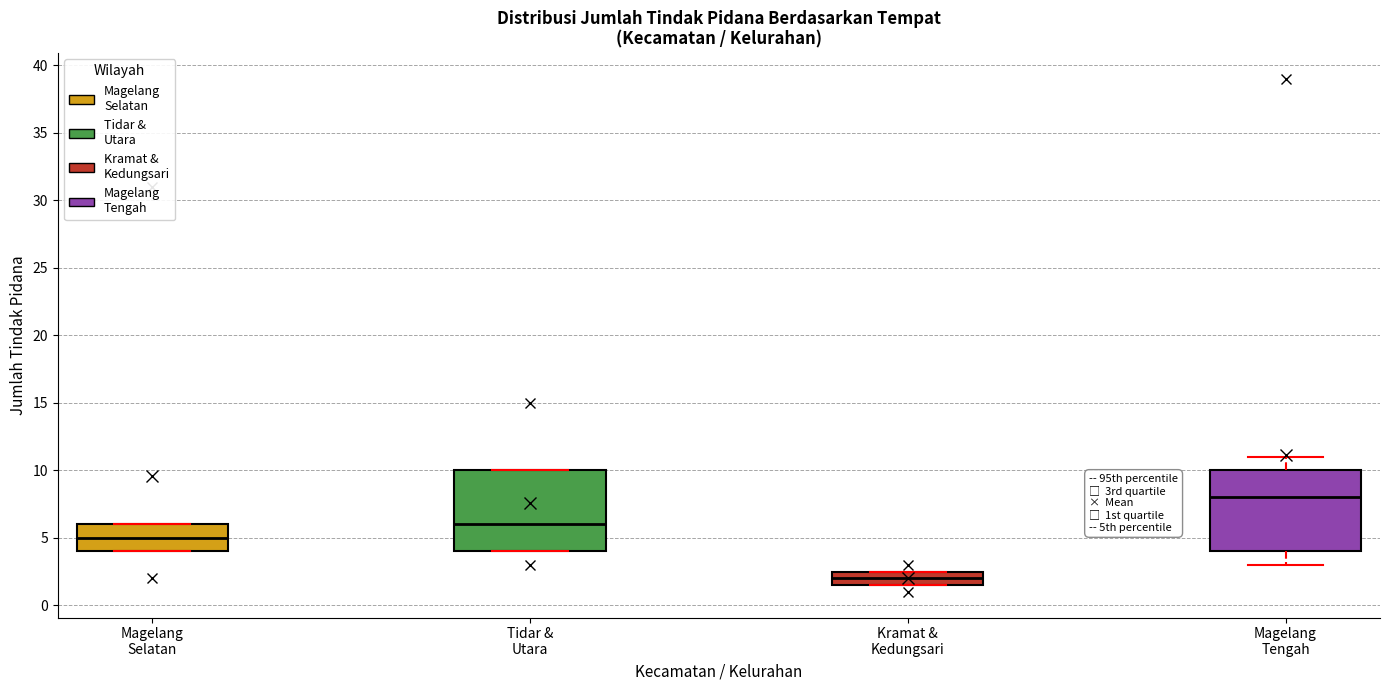

Reading left to right, read every box against the y-axis: the position of its median line, the range the box covers, and the ends of its whiskers. The values are not printed on the chart, so give them approximately, as read against the axis.

Magelang Selatan: median 5.0, box 4.0 to 6.0, whiskers 4.0 to 6.0
Tidar & Utara: median 6.0, box 4.0 to 10.0, whiskers 4.0 to 10.0
Kramat & Kedungsari: median 2.0, box 1.5 to 2.5, whiskers 1.5 to 2.5
Magelang Tengah: median 8.0, box 4.0 to 10.0, whiskers 3.0 to 11.0